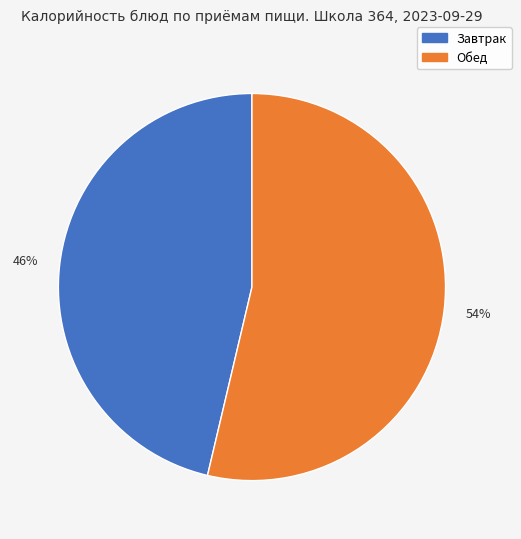

Is there any slice that represents more than half of the pie?

Yes